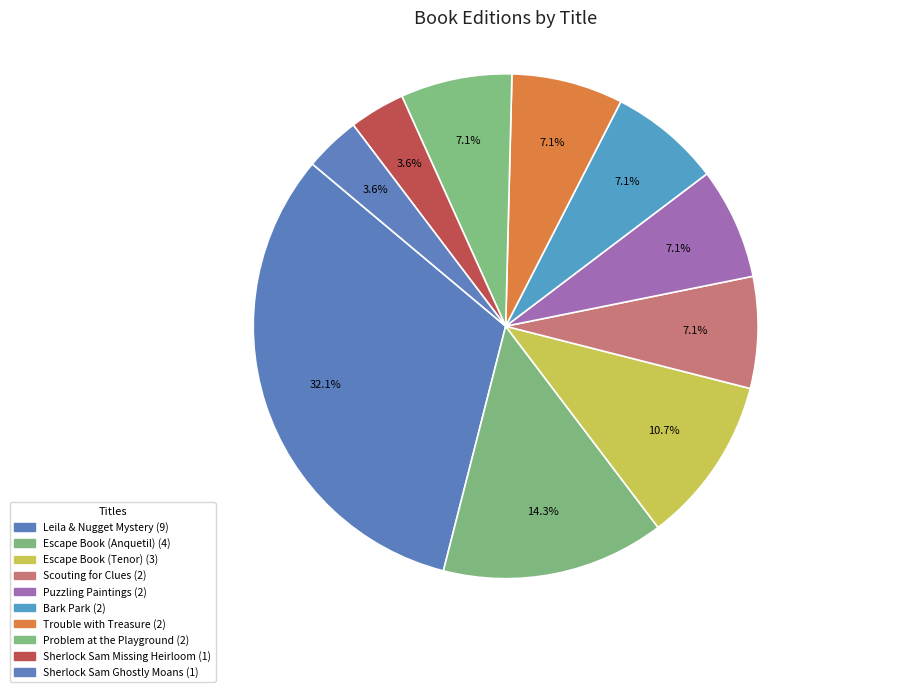

Does any single category account for the majority?

No